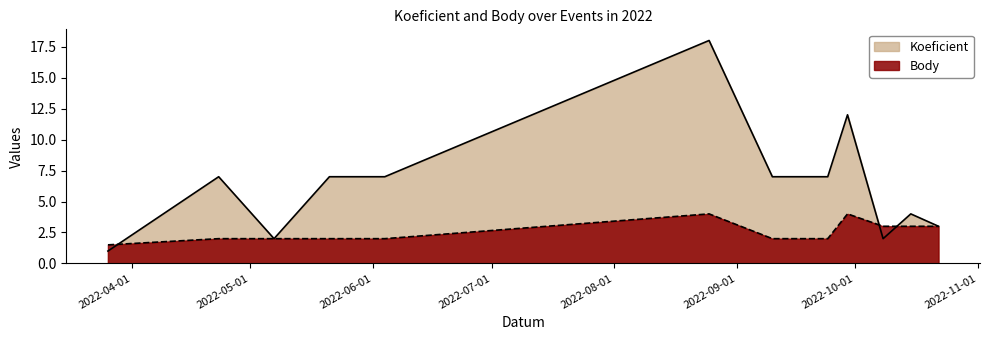

Does the chart display data point markers on the line(s)?

No